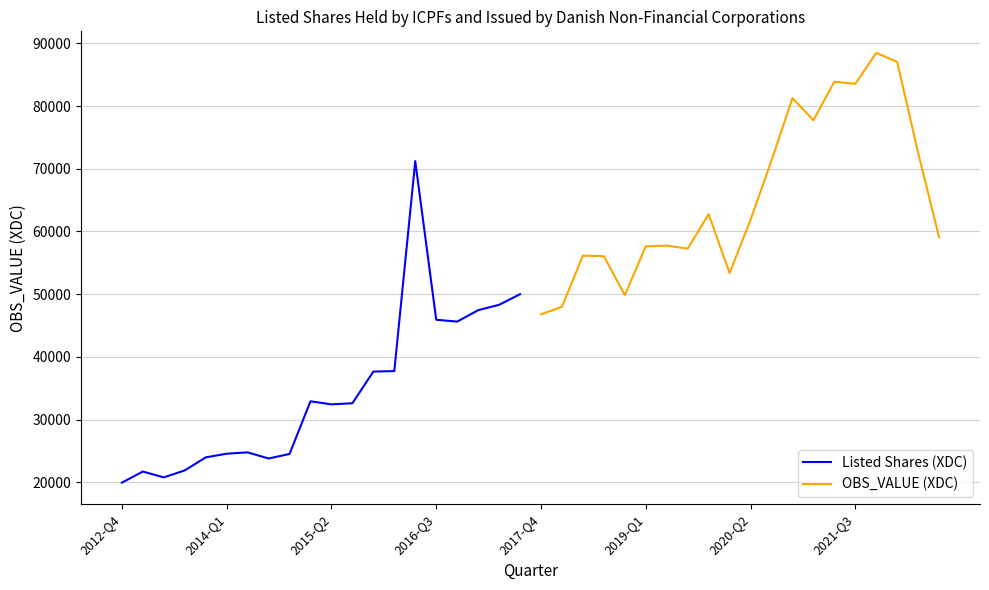

How many data points in Listed Shares (XDC) are above 32612?

9